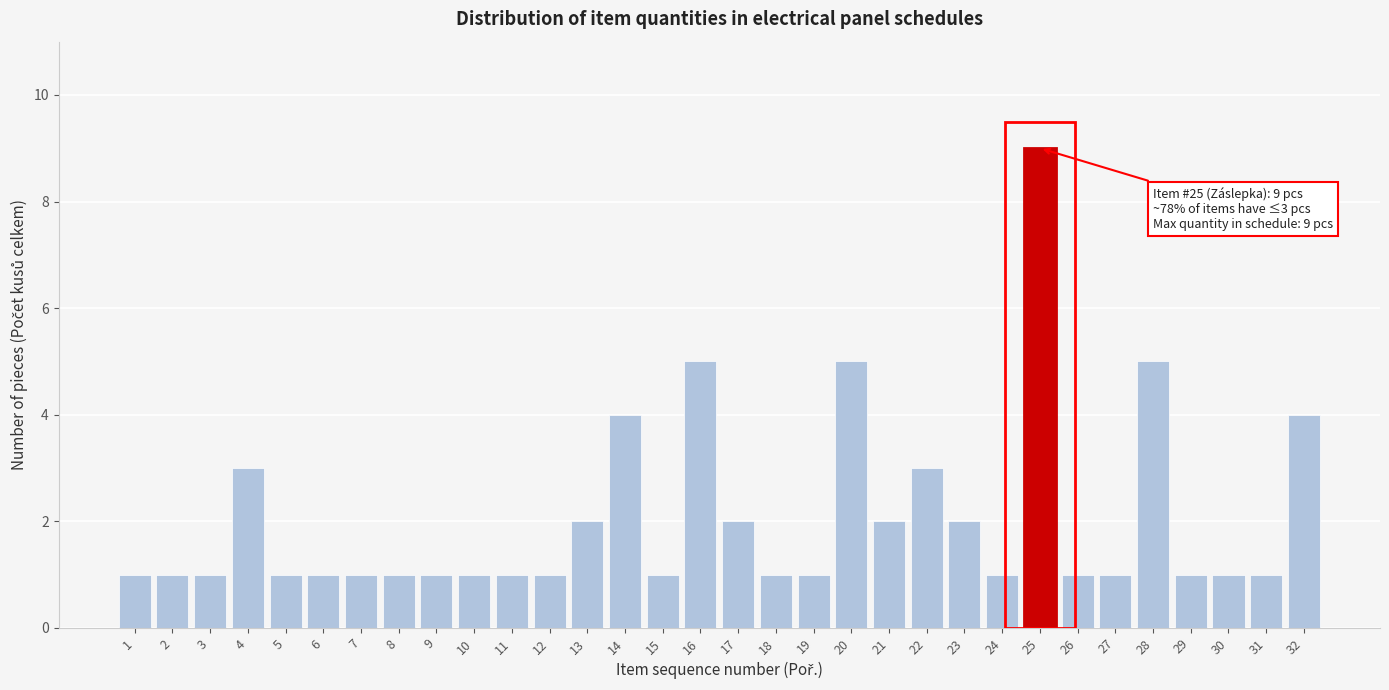

What is the value of the 26th bar from the left?

1